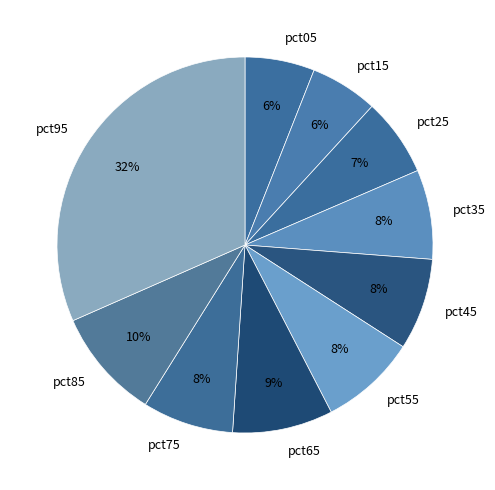

How many slices are in this pie chart?

10